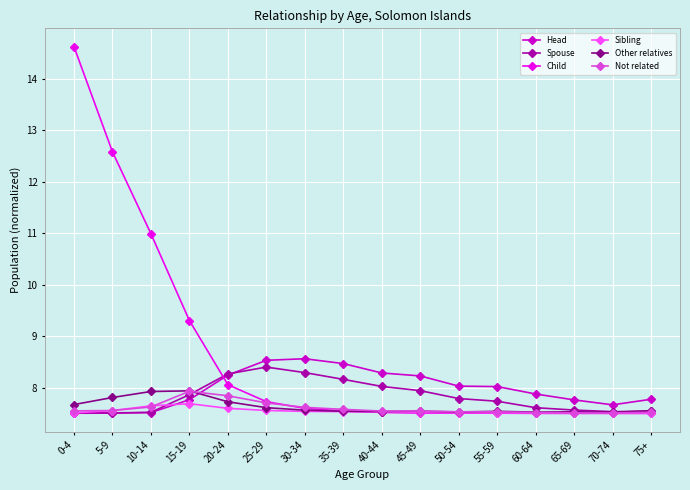

What is the label of the 9th point from the right?

35-39